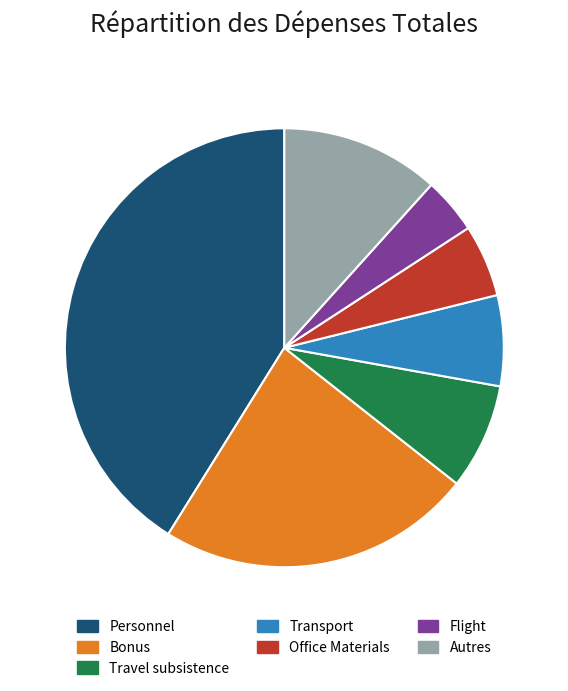

Combined, do Travel subsistence and Flight account for over 50%?

No